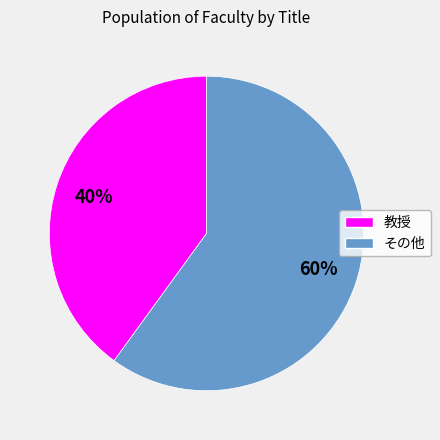

To the nearest percent, what is the difference between the largest and smallest slice percentages?

20%